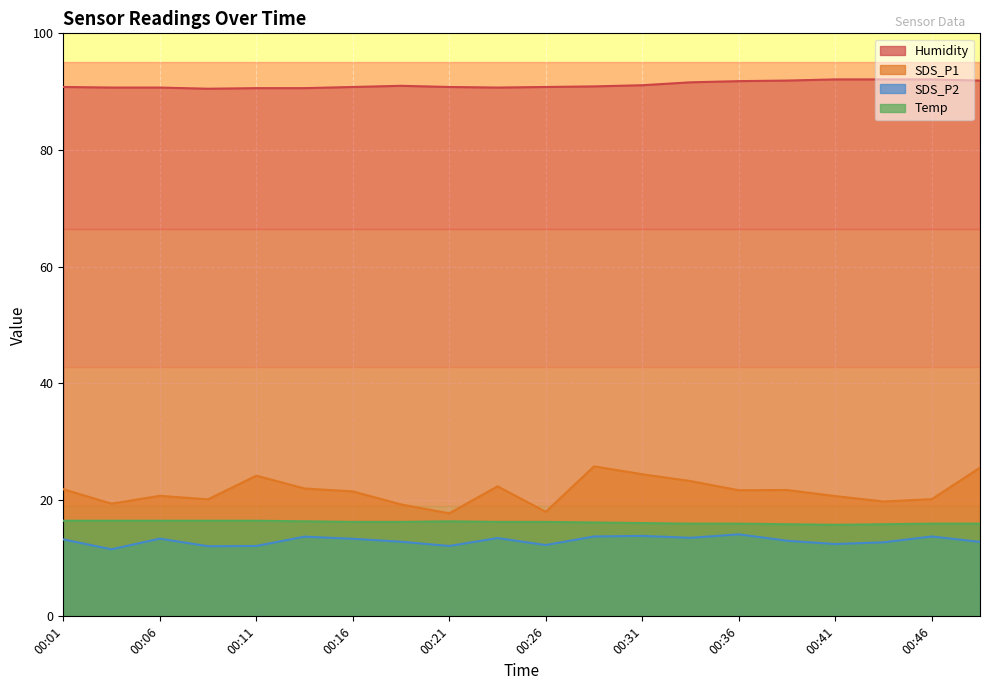

What are all the series names shown in the legend?

Humidity, SDS_P1, SDS_P2, Temp